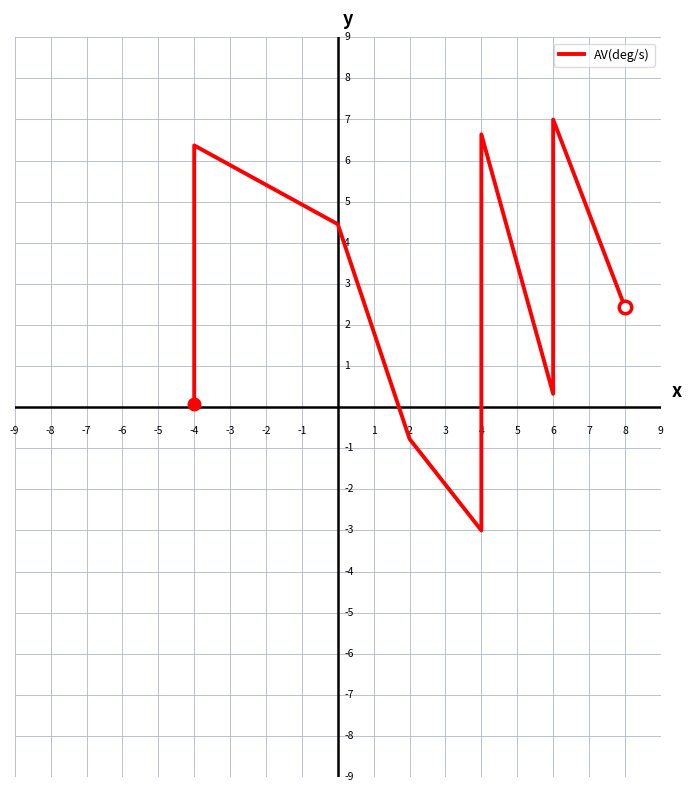

True or false: the data shows -1.3 at 4.

False